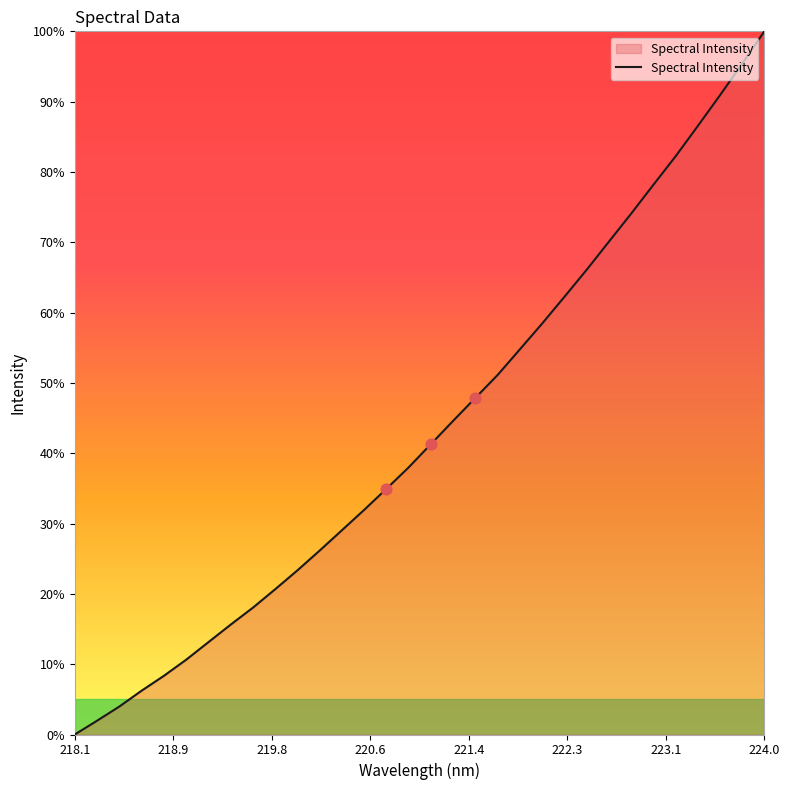

What is the maximum value shown in the chart?

100.0